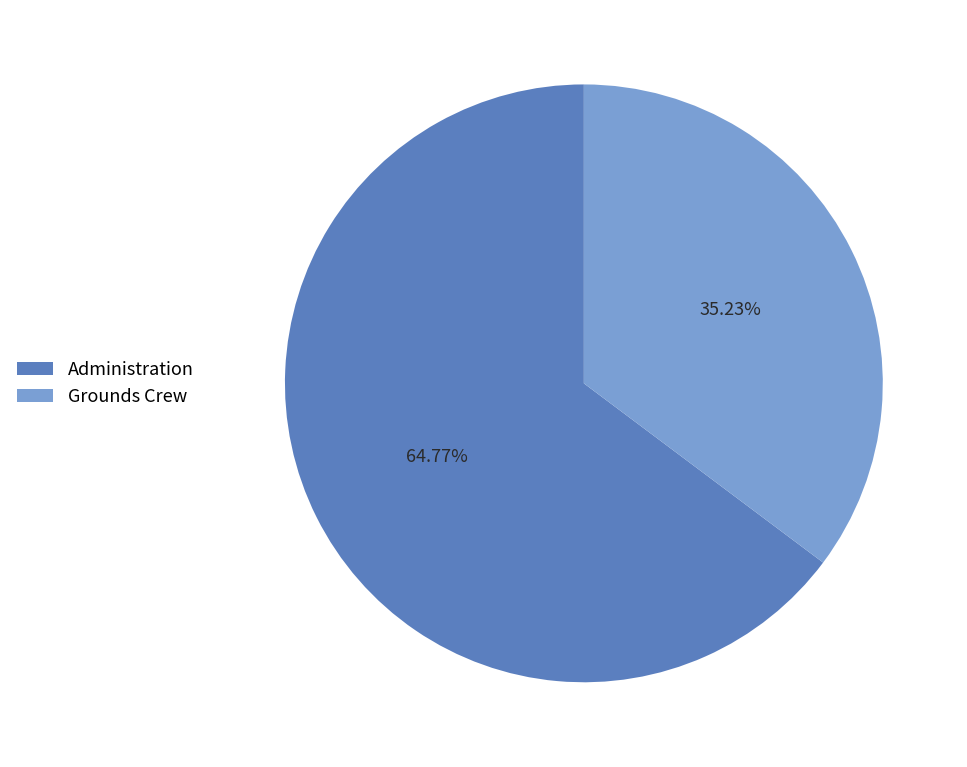

Is there any slice that represents more than half of the pie?

Yes